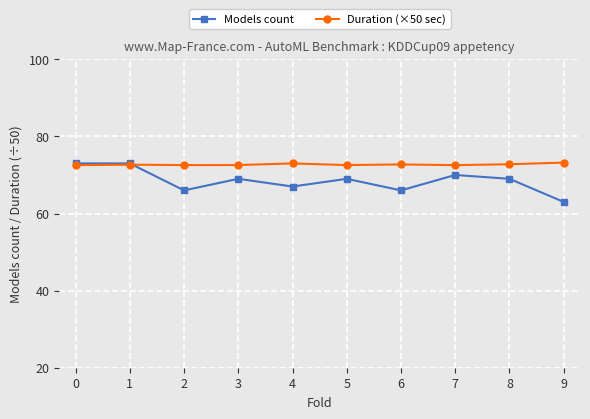

How many lines are shown in the chart?

2